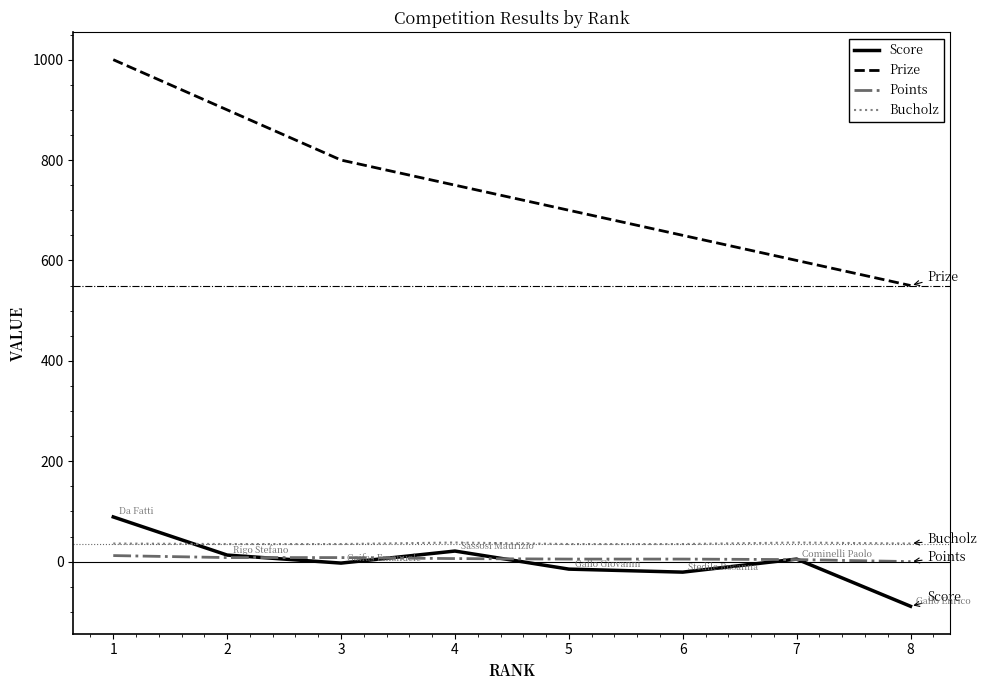

True or false: Score has more than 2 interior local peaks.

False